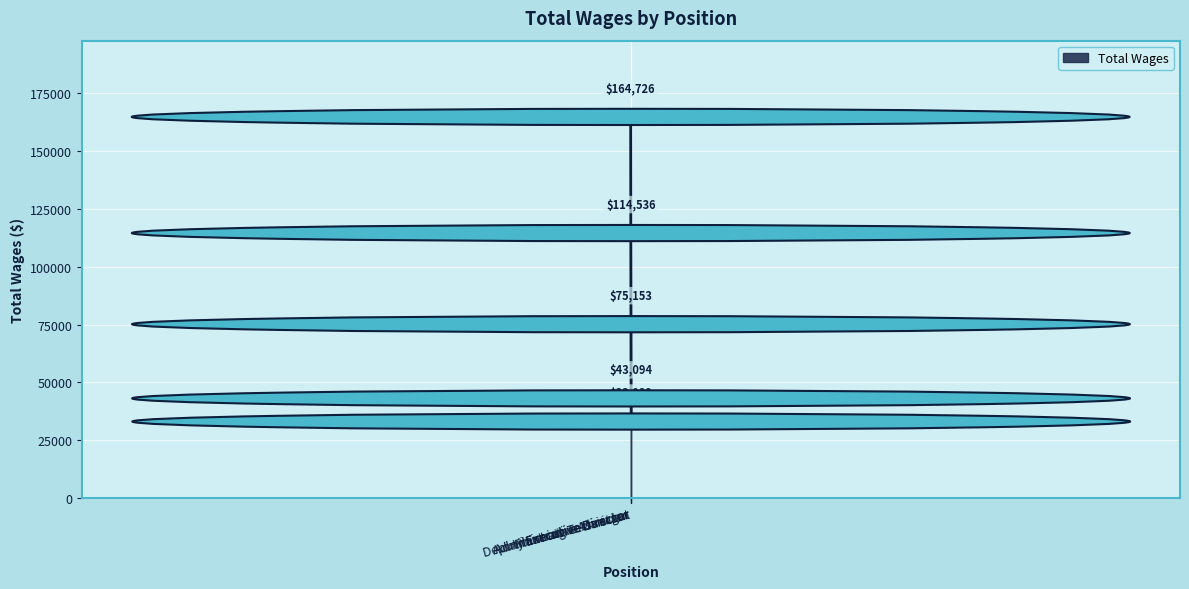

List the labels in order of value, smallest first.

Administrative Assistant, Planning Technician, Administrative Manager, Deputy Executive Director, Executive Director